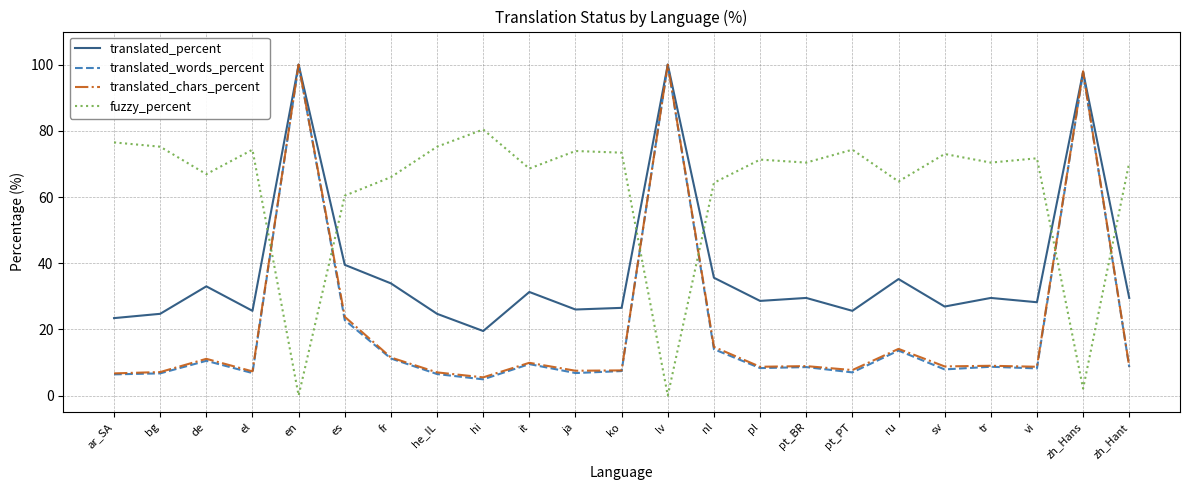

What is the maximum value for fuzzy_percent?

80.4